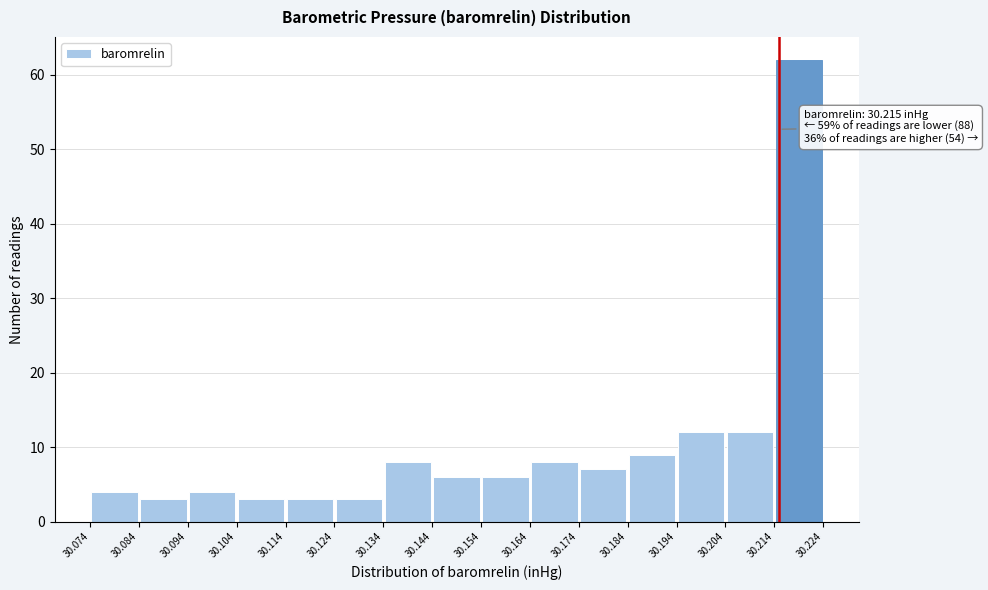

Which range on the x-axis has the tallest bar?

30.214 to 30.224